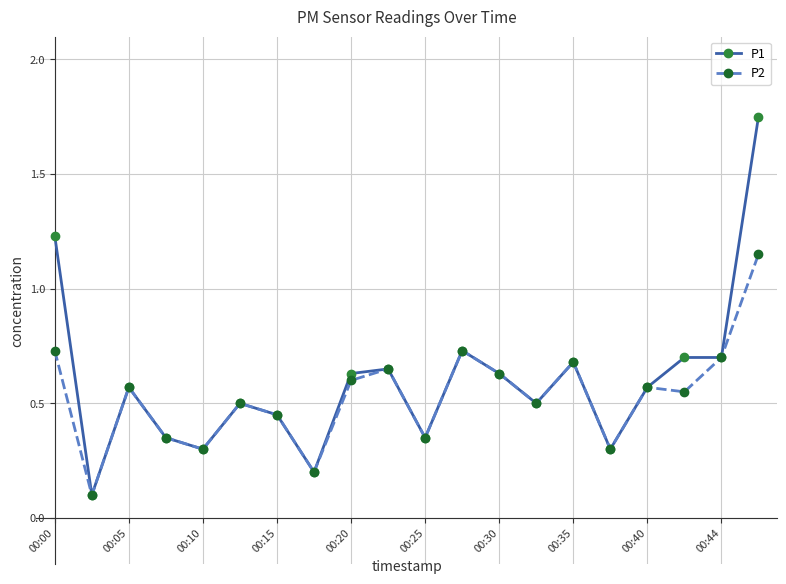

Which series has the widest spread of values?

P1